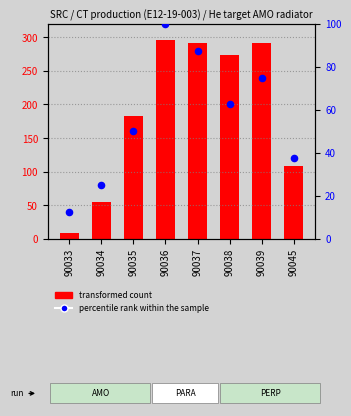

Which series has the largest total across all categories?

transformed count